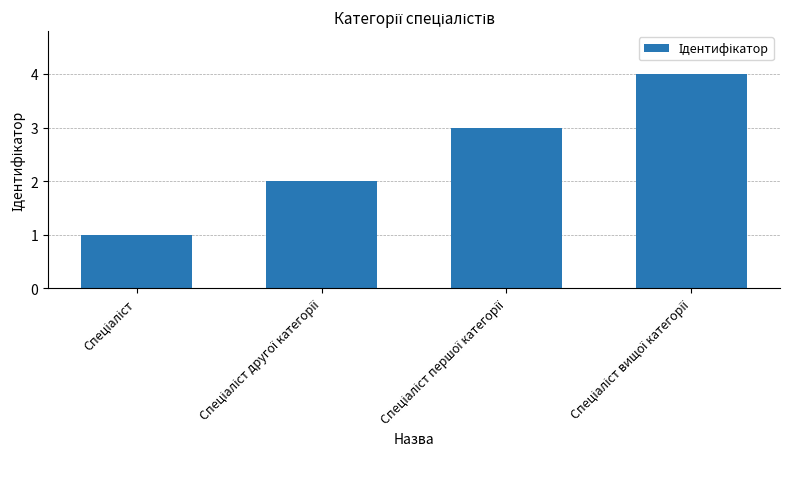

How many distinct data groups are displayed?

1